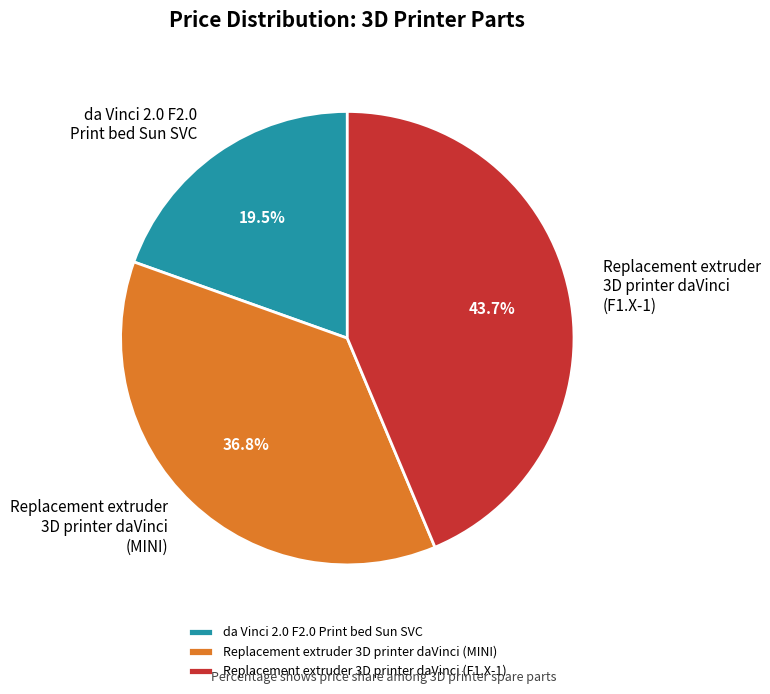

Between Replacement extruder 3D printer daVinci (F1.X-1) and Replacement extruder 3D printer daVinci (MINI), which is larger?

Replacement extruder 3D printer daVinci (F1.X-1)